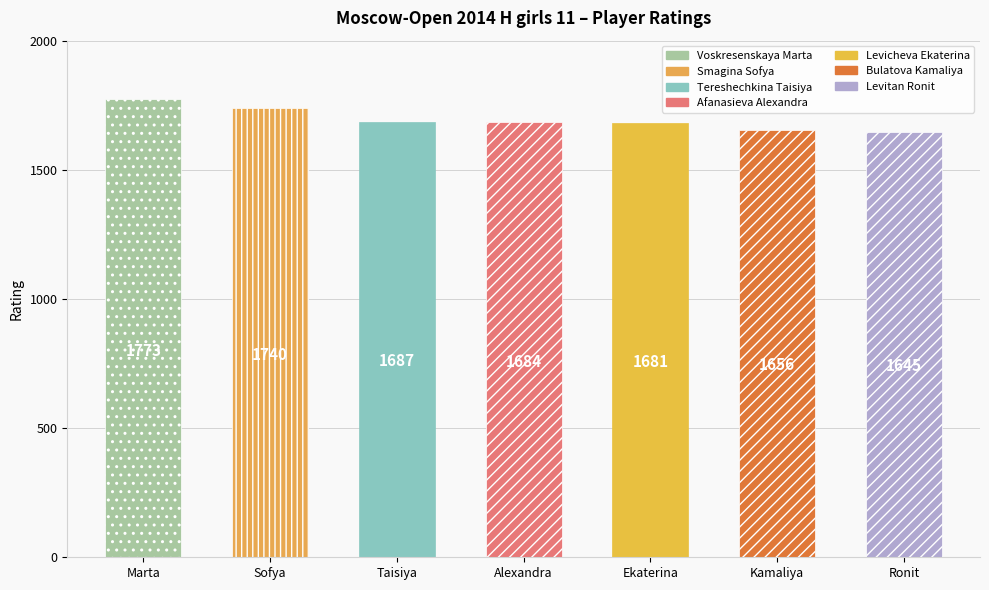

At which label does the data first exceed 1684?

Voskresenskaya Marta